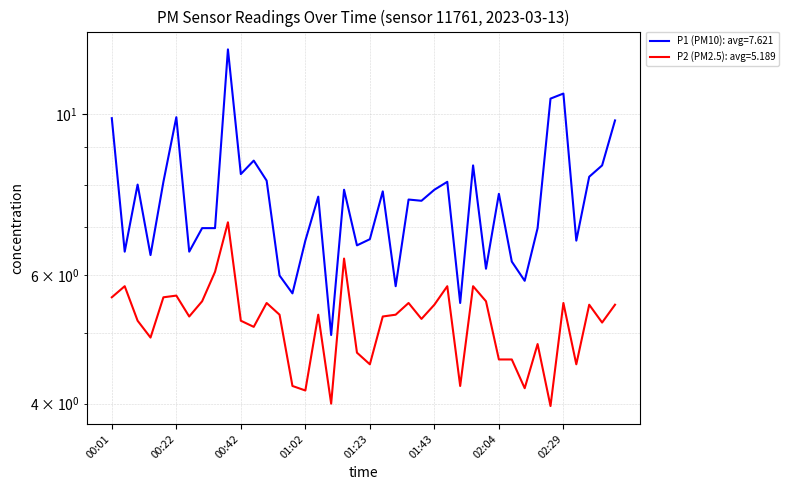

What is the sum of all P2 (PM2.5) values?

207.6